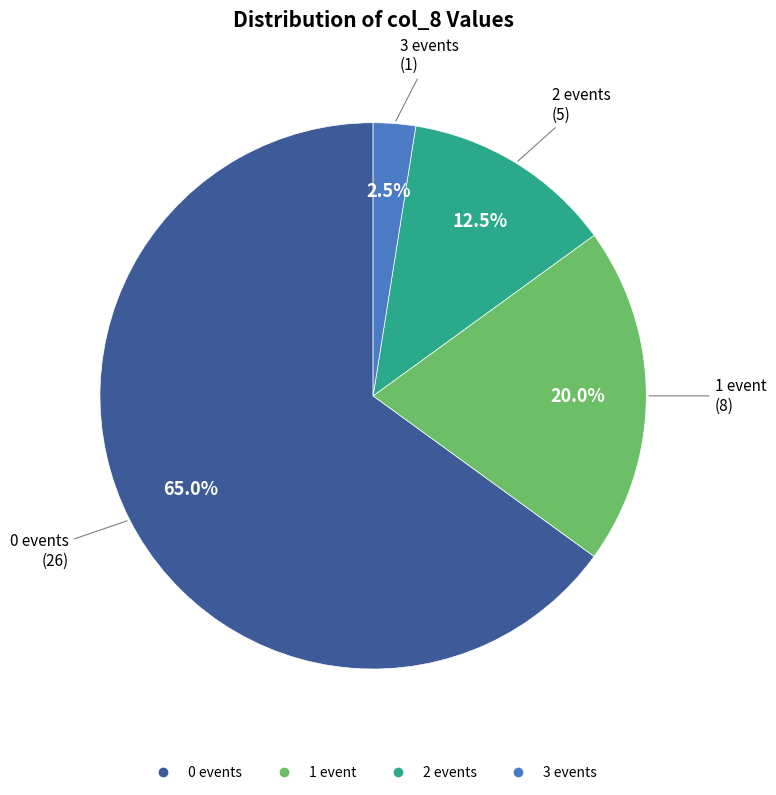

Is there a majority slice in this chart?

Yes